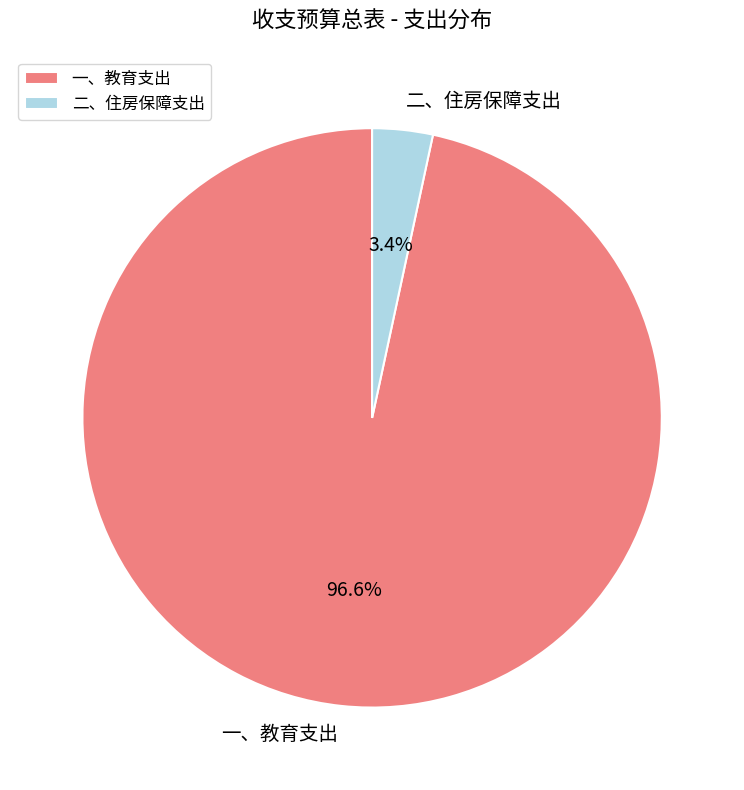

What is the majority slice?

一、教育支出